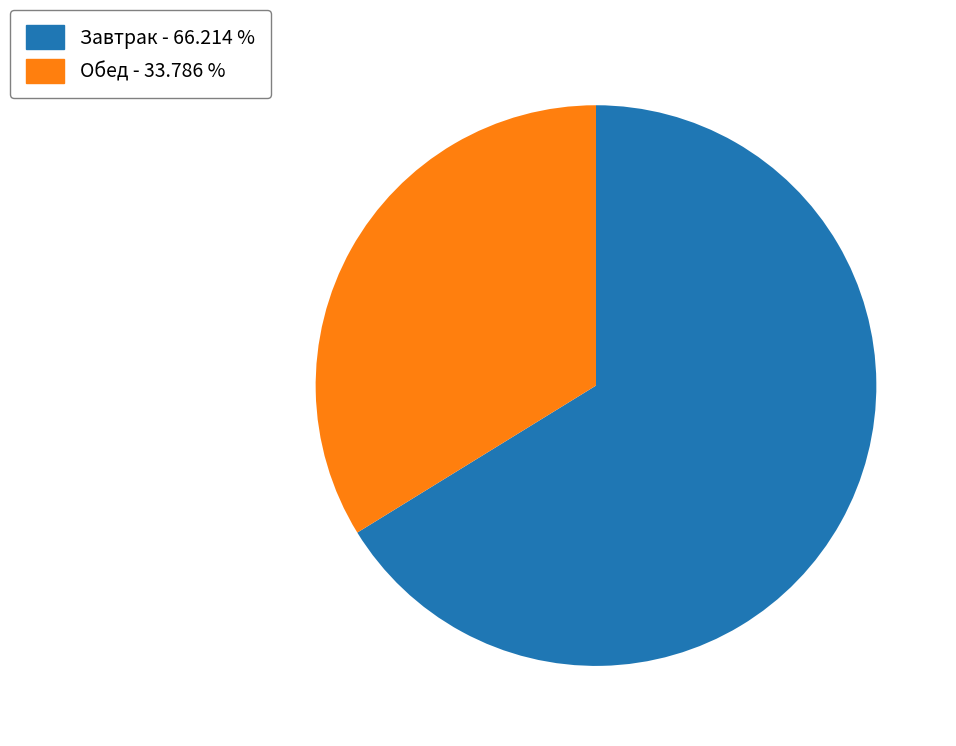

Rank the categories by value from lowest to highest.

Обед - 33.786 %, Завтрак - 66.214 %